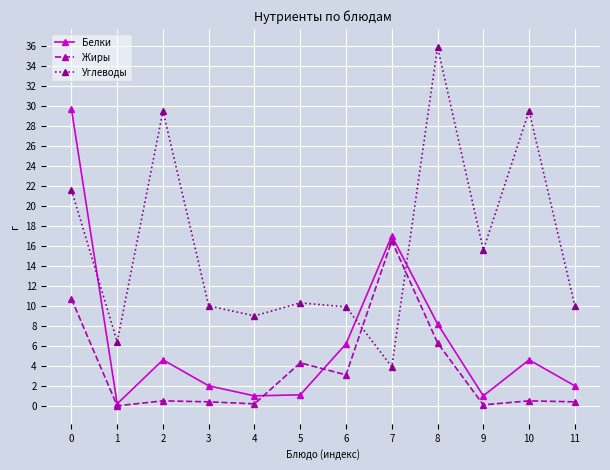

Which category has the highest value across all series?

8